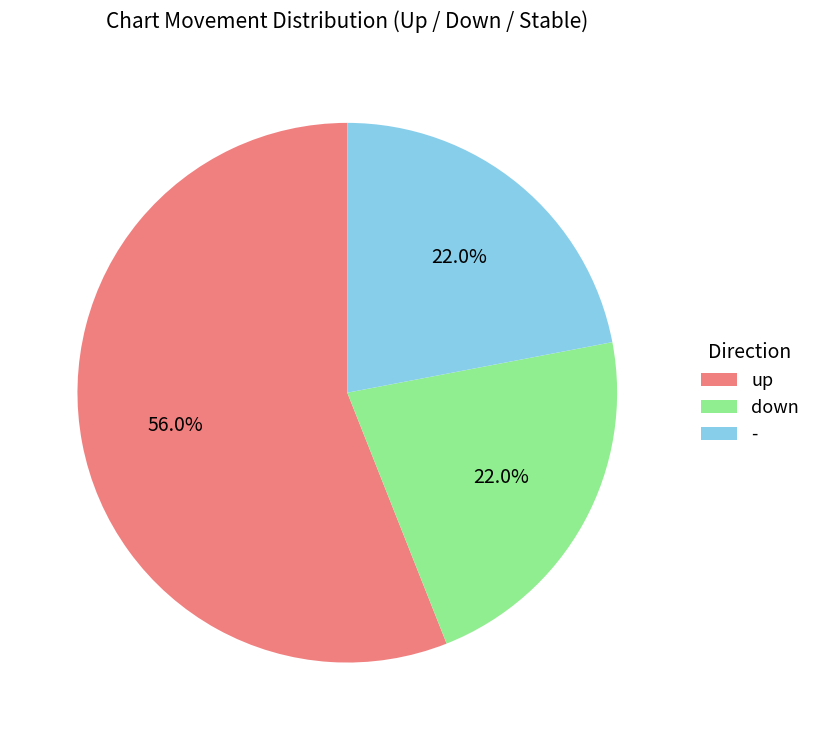

What is the largest slice in the pie chart?

up